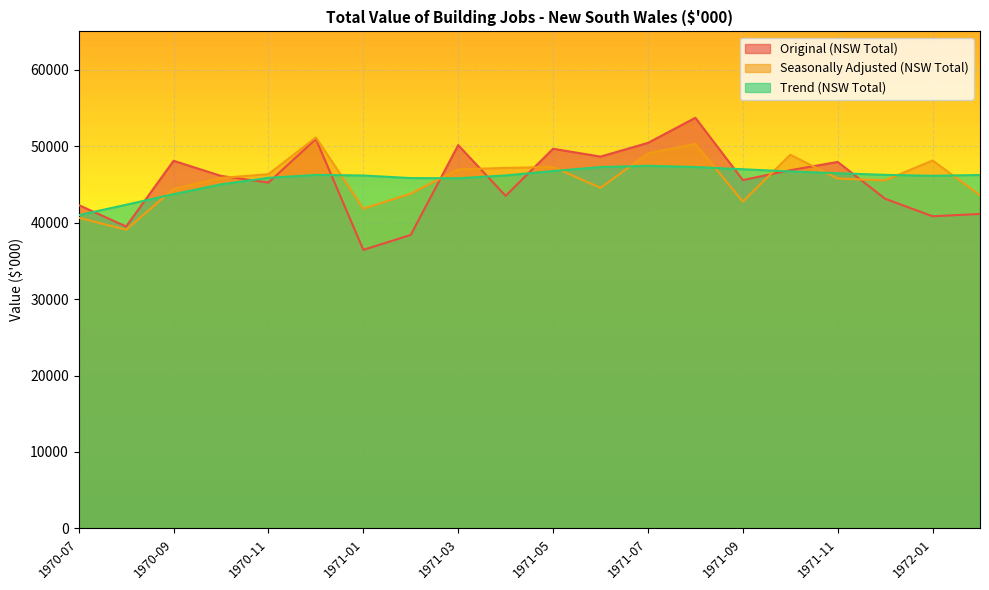

What is the value of the Seasonally Adjusted (NSW Total) point at the 2nd from the left?

39063